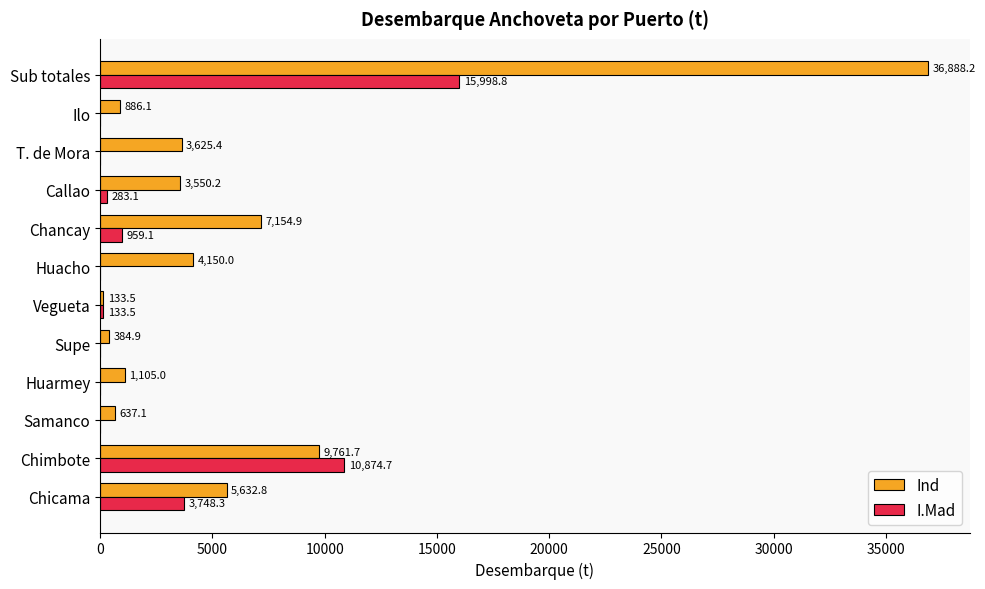

True or false: Ind has a value of 133.5 at Vegueta.

True